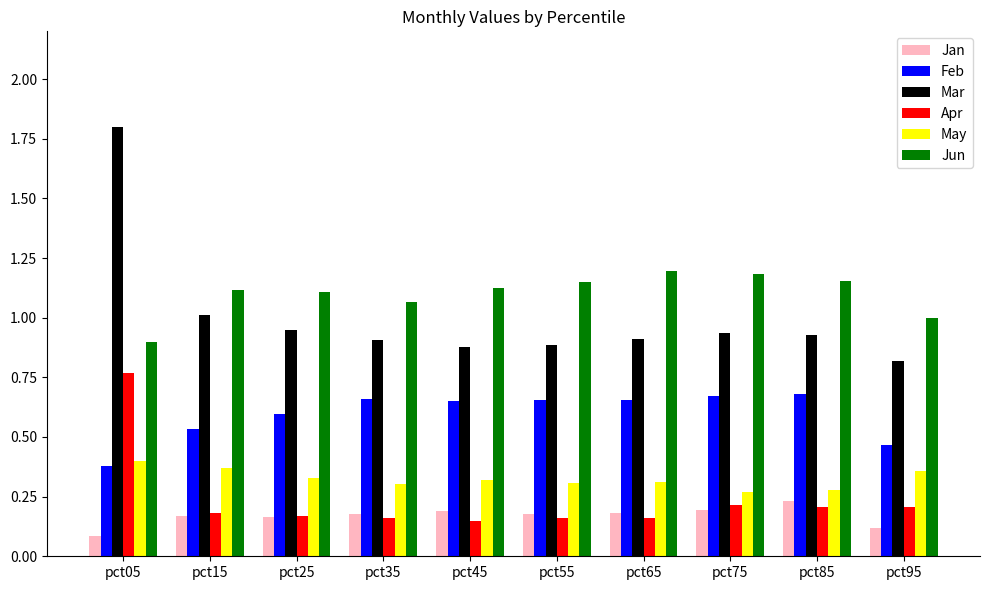

Is it true that Apr equals 0.8 at pct05?

True